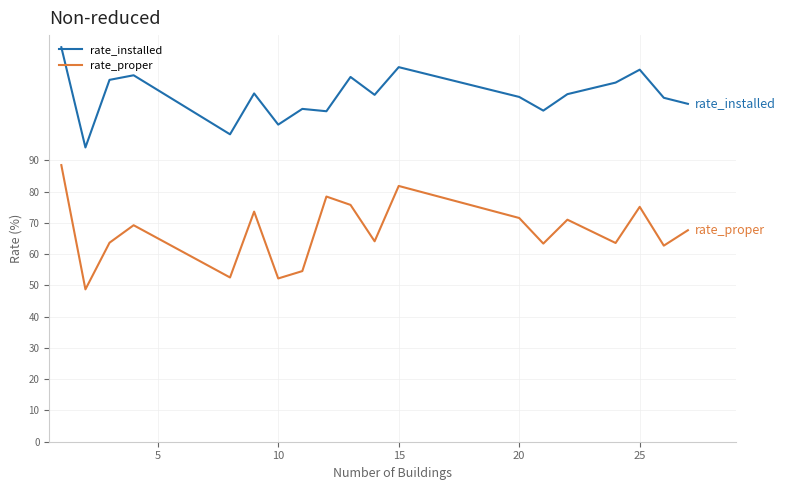

What is the minimum value for rate_installed?

94.1